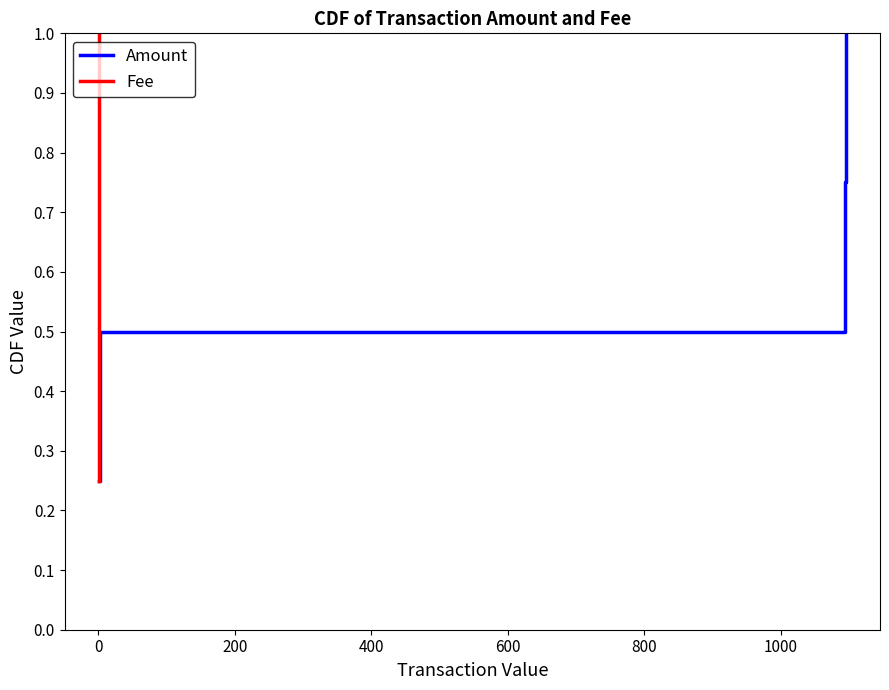

What is the difference between the second highest and minimum values in the Amount series?

0.5